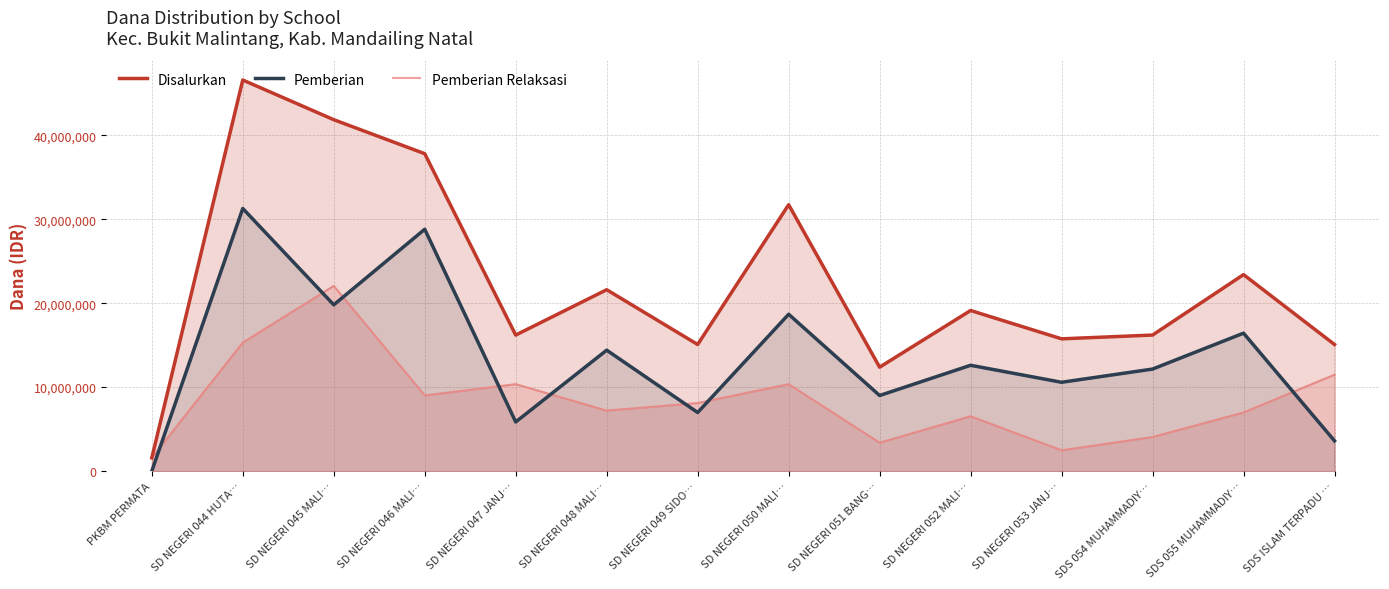

At which label is Pemberian closest to 15637500?

SDS 055 MUHAMMADIY…